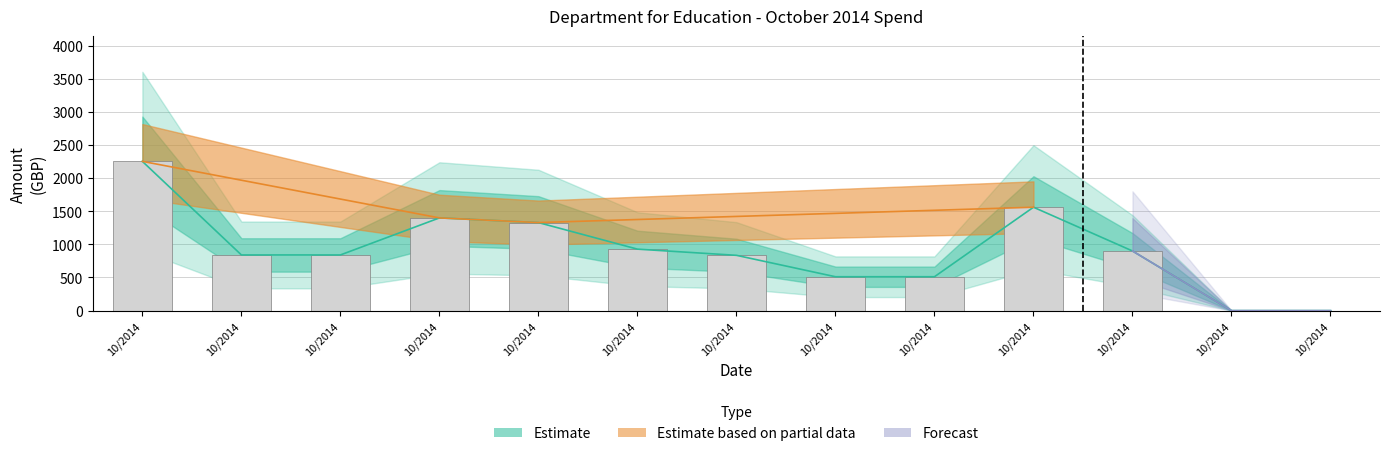

Is it true that the value at 22/10/2014 is 834.3?

True